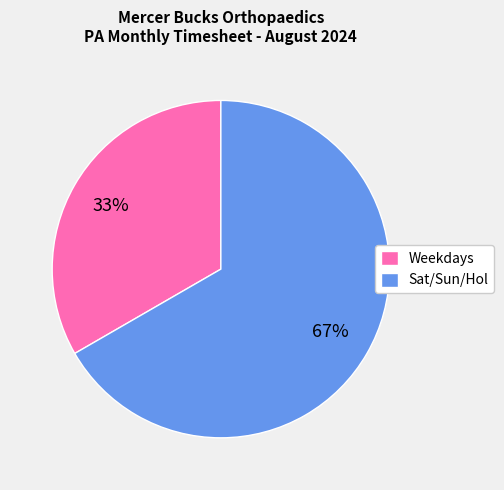

To the nearest percent, what is the average slice percentage?

50%